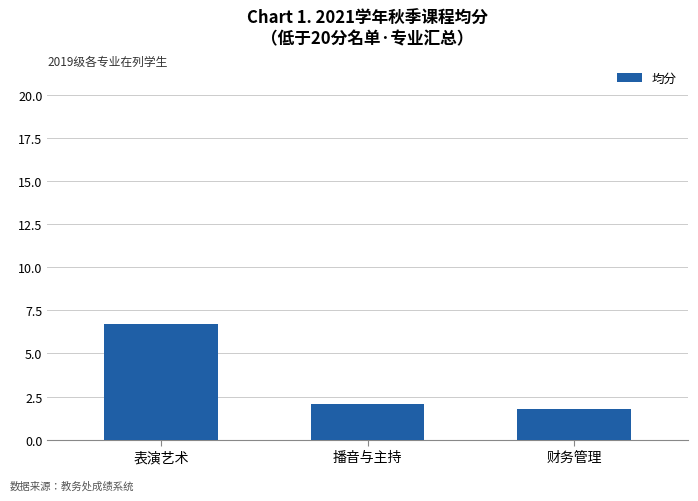

Reading left to right, what are all the values shown in this chart?

表演艺术=6.7	播音与主持=2.1	财务管理=1.8